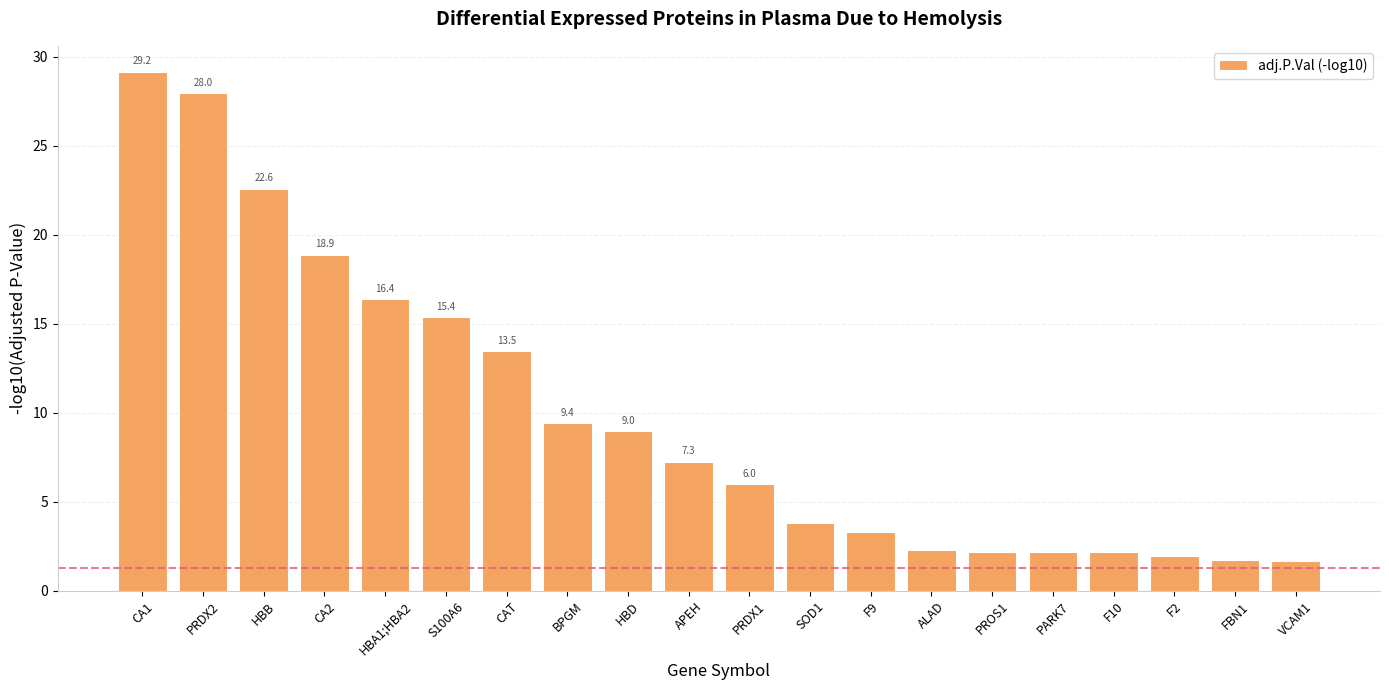

True or false: the data shows 2.3 at ALAD.

True